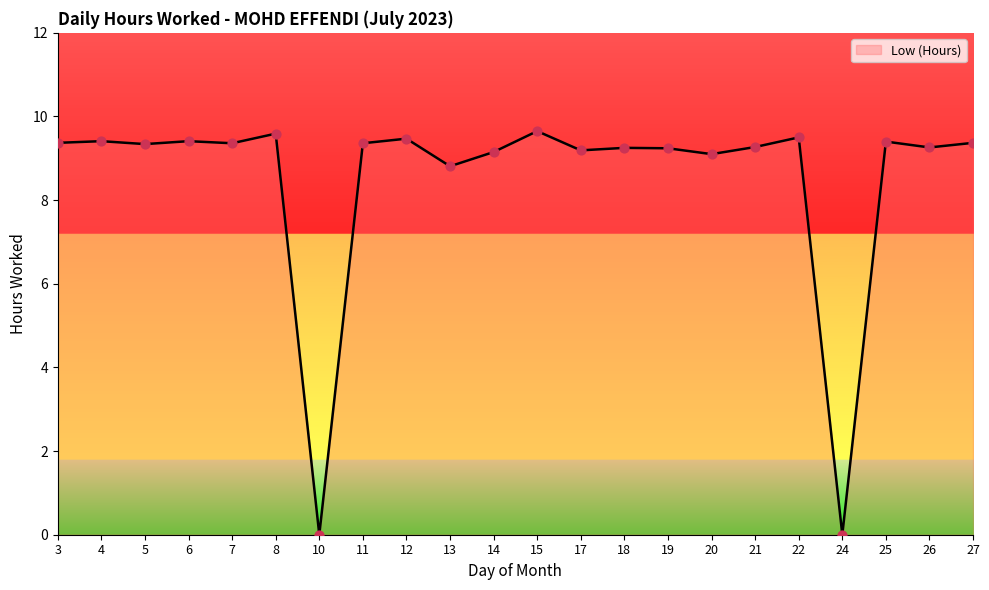

What is the ratio of the value at 18 to the value at 26?

1.0